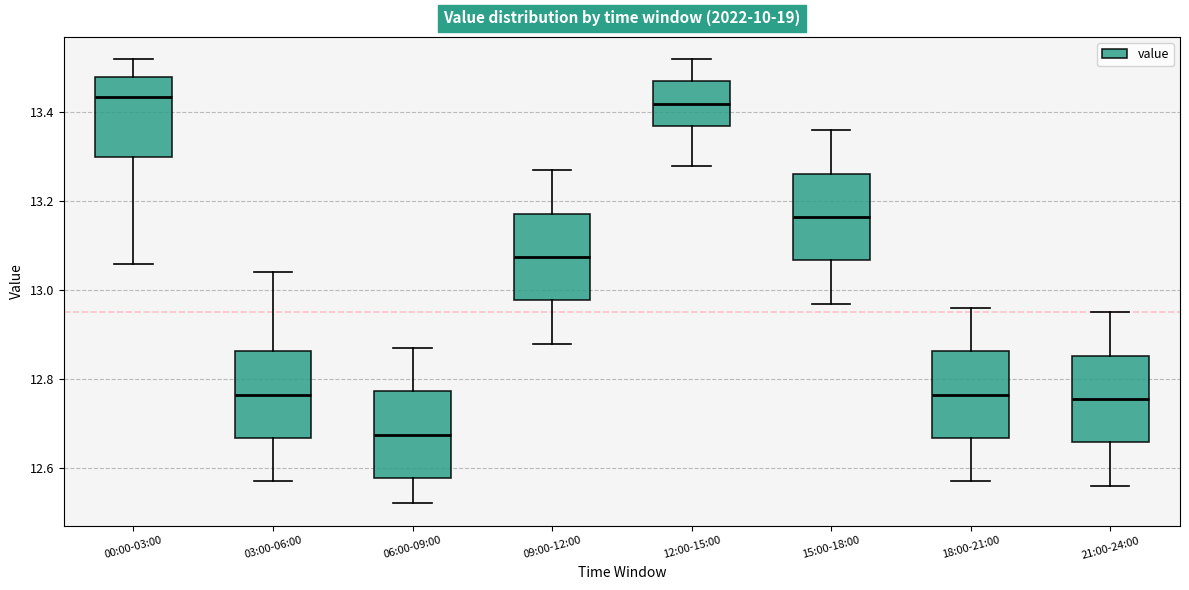

Where does the lower whisker of the box for 12:00-15:00 end on the y-axis? The values are not printed on the chart, so give them approximately, as read against the axis.

13.28